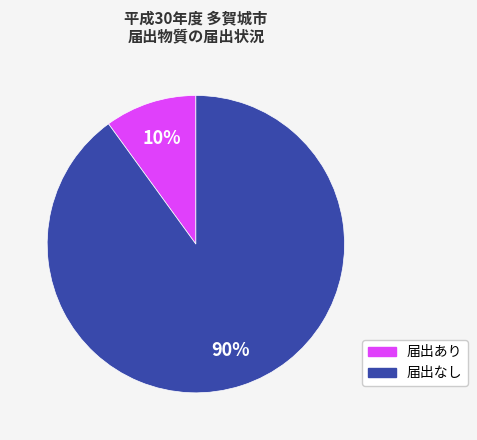

Is there any slice that represents more than half of the pie?

Yes